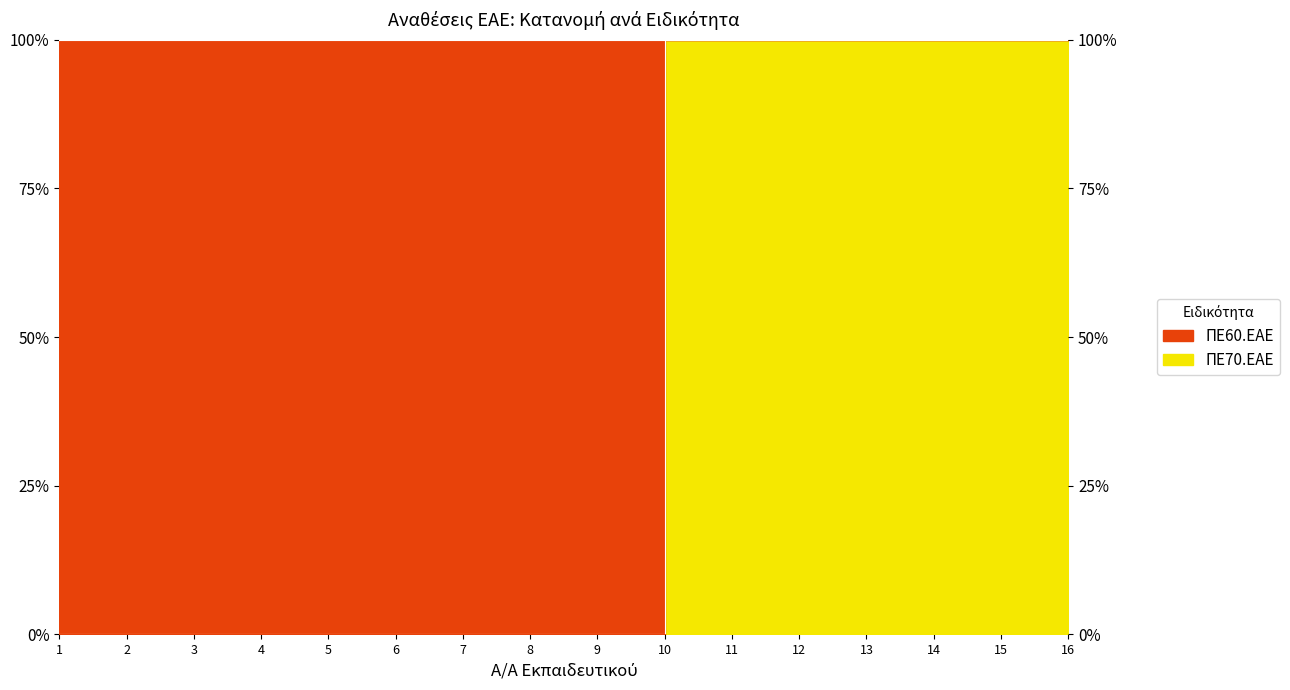

Does the chart display data point markers on the line(s)?

No